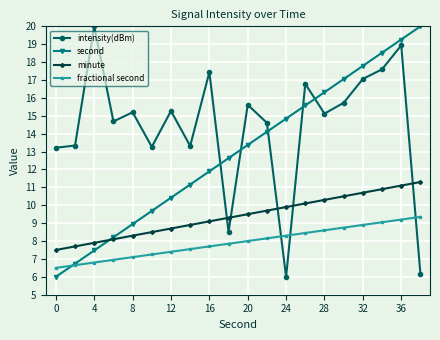

How many categories are shown in the chart?

20